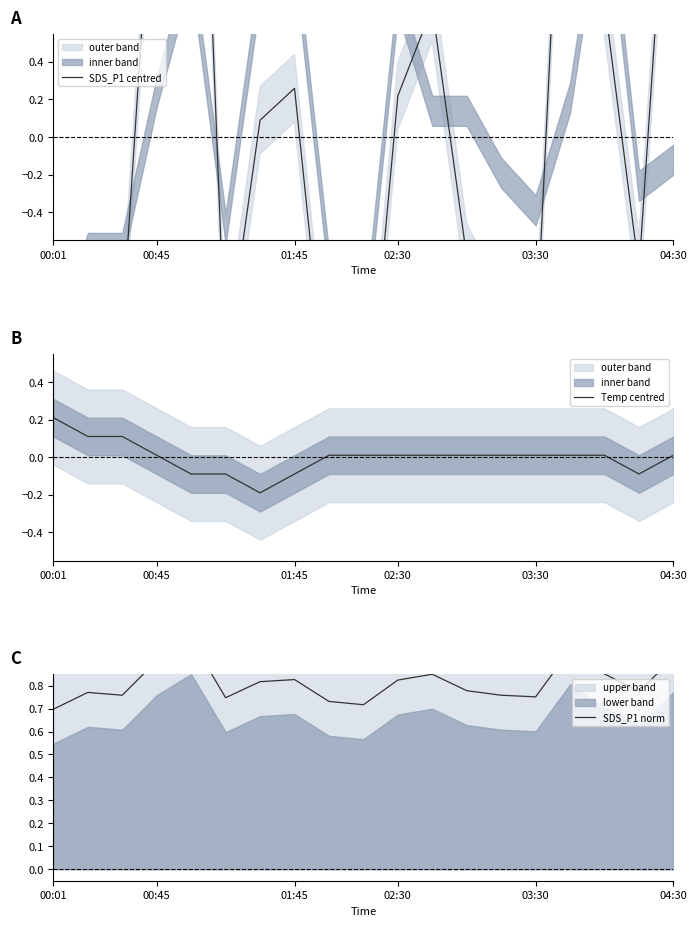

How many lines are shown in the chart?

3